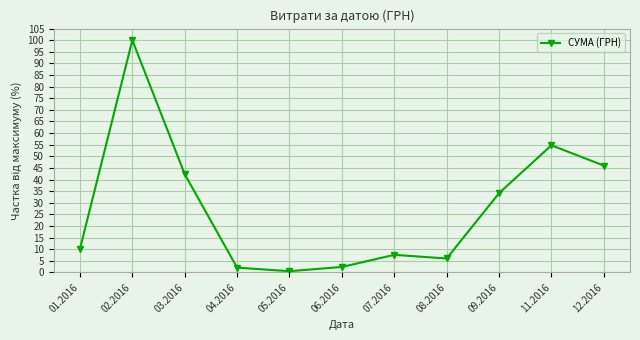

At which category does the data reach its first local valley?

05.2016